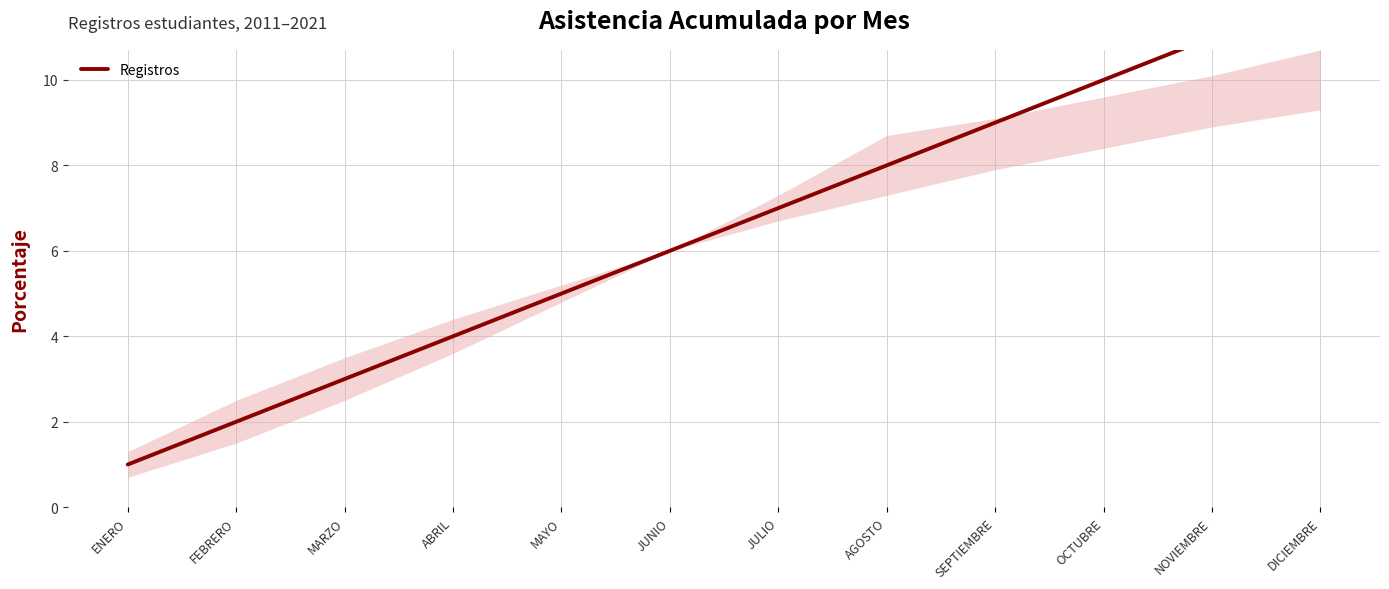

List the labels in order of value, smallest first.

ENERO, FEBRERO, MARZO, ABRIL, MAYO, JUNIO, JULIO, AGOSTO, SEPTIEMBRE, OCTUBRE, NOVIEMBRE, DICIEMBRE